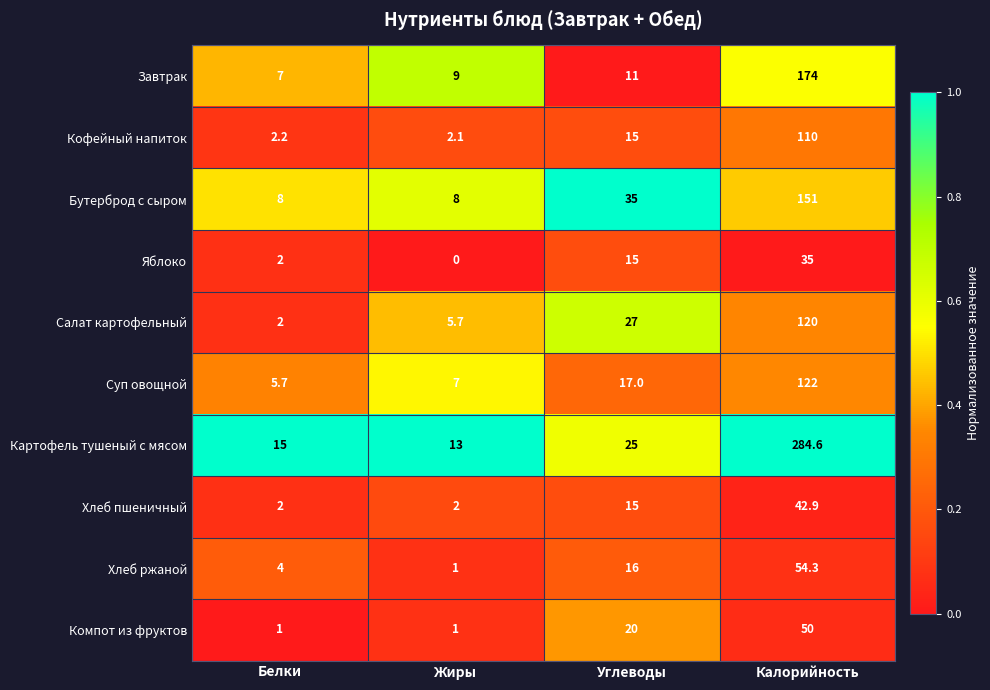

Which series changed the most between Углеводы and Калорийность?

Картофель тушеный с мясом